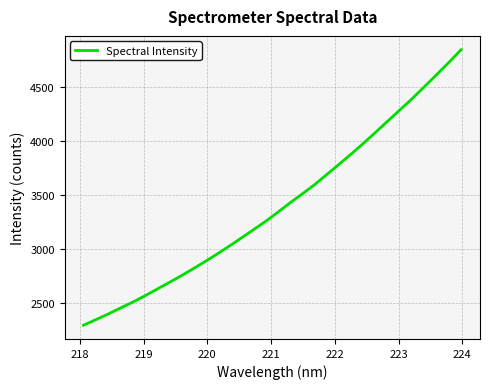

What is the minimum value shown in the chart?

2294.3